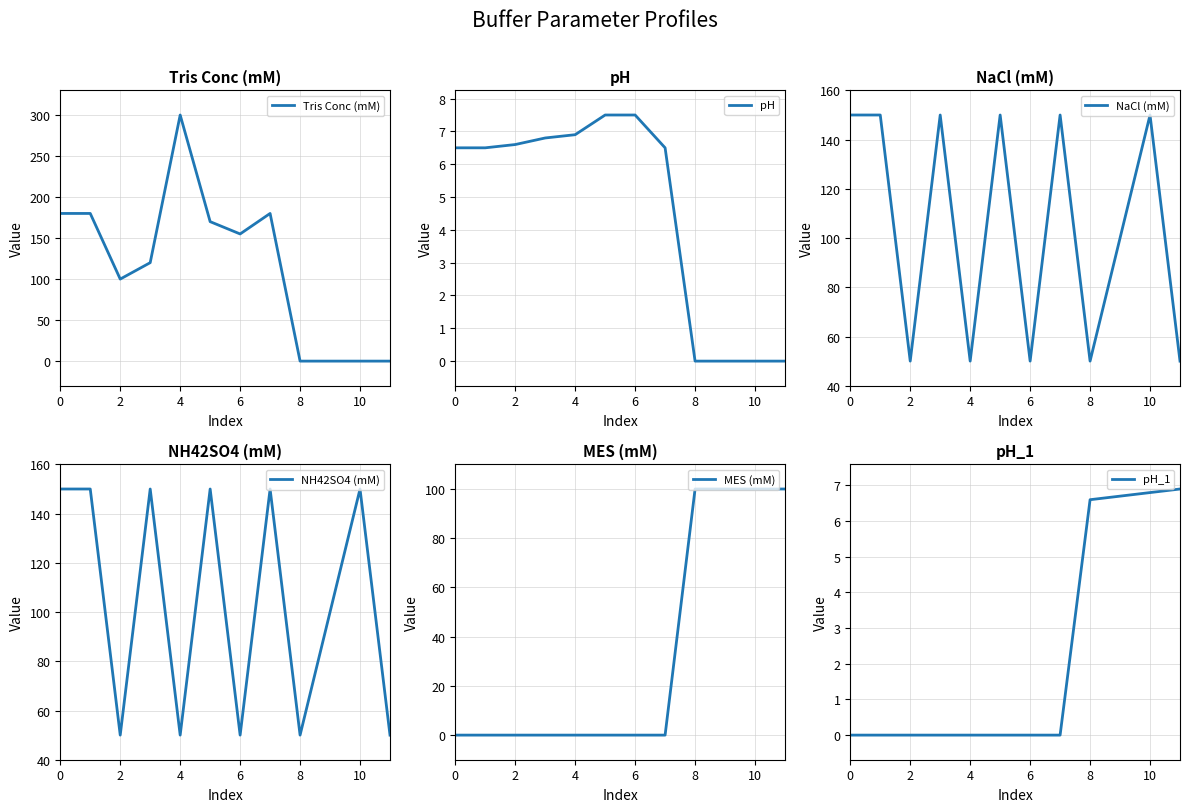

How many positive values does the pH series have?

8